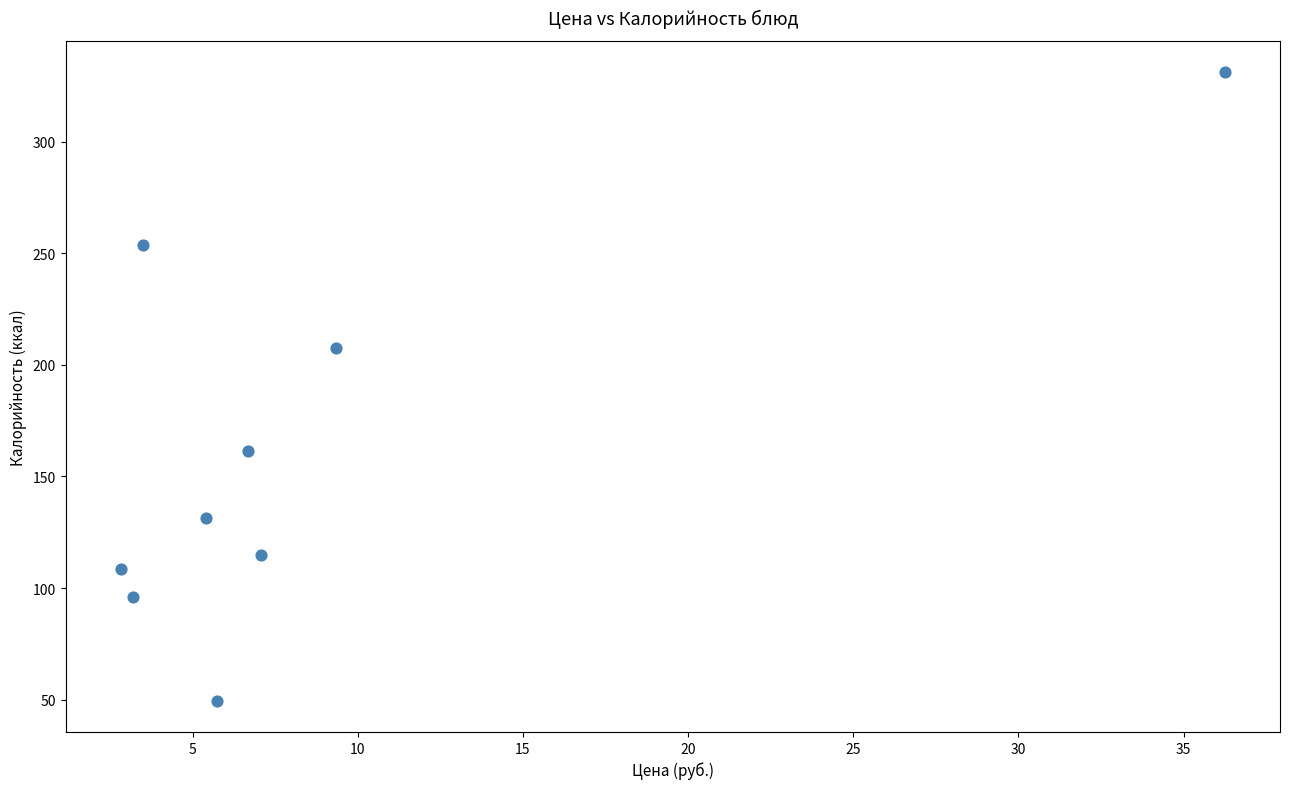

What Y value in the scatter plot is closest to 190?

207.7